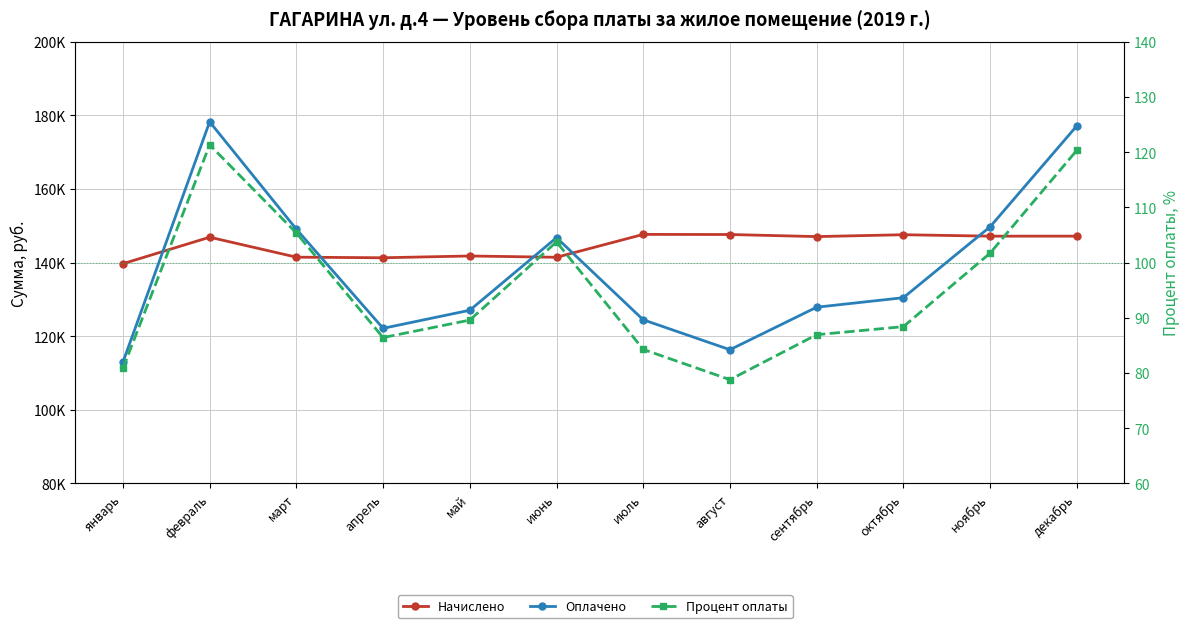

Where is Процент оплаты nearest to the value 100?

ноябрь